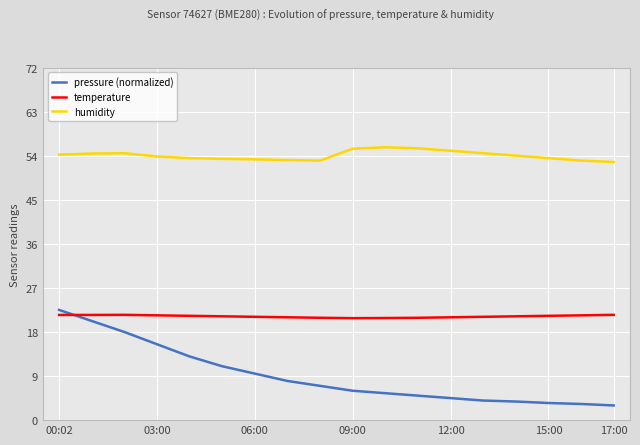

What is the difference between the maximum and minimum values in the temperature series?

0.7